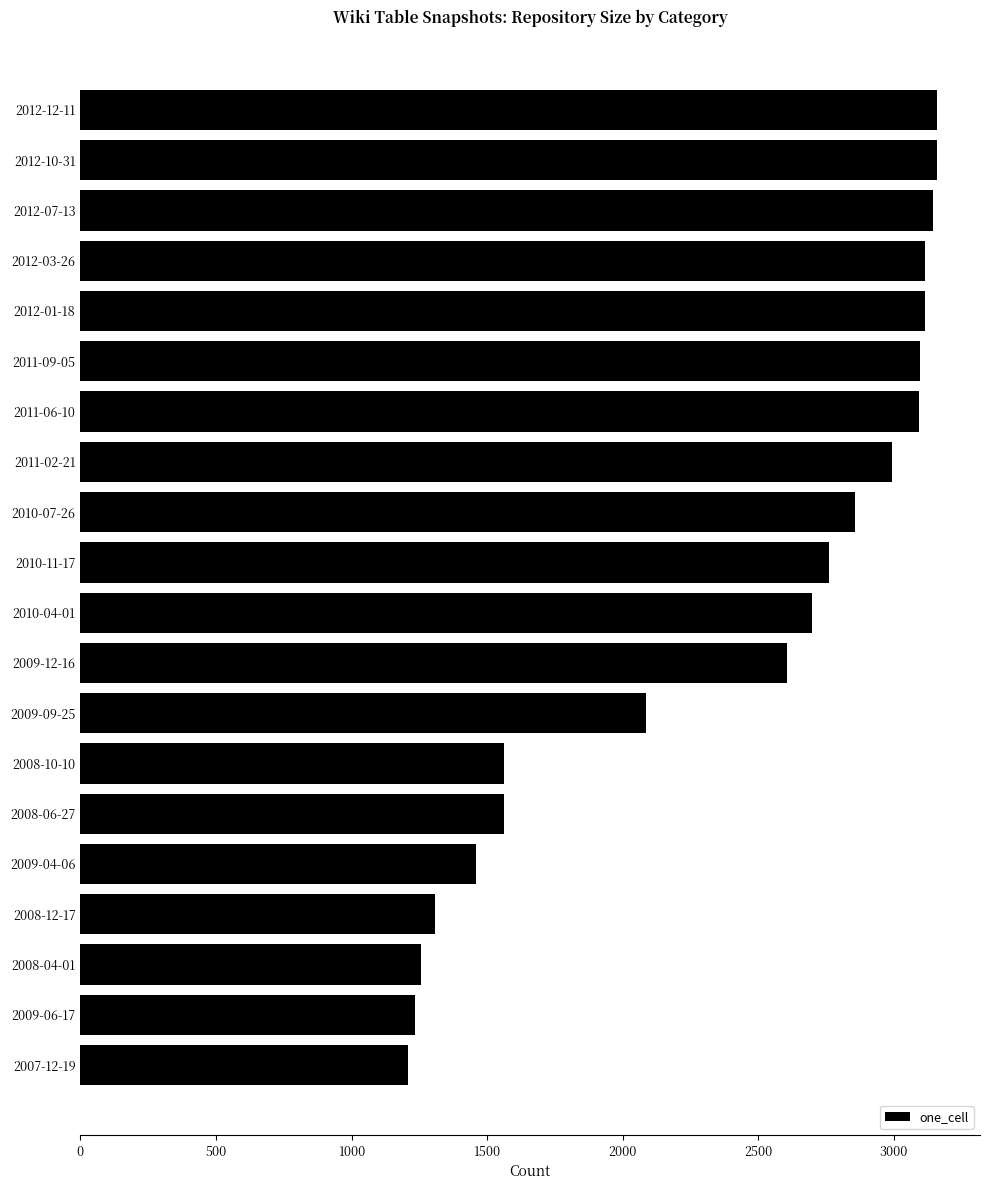

What is the maximum value shown in the chart?

3159